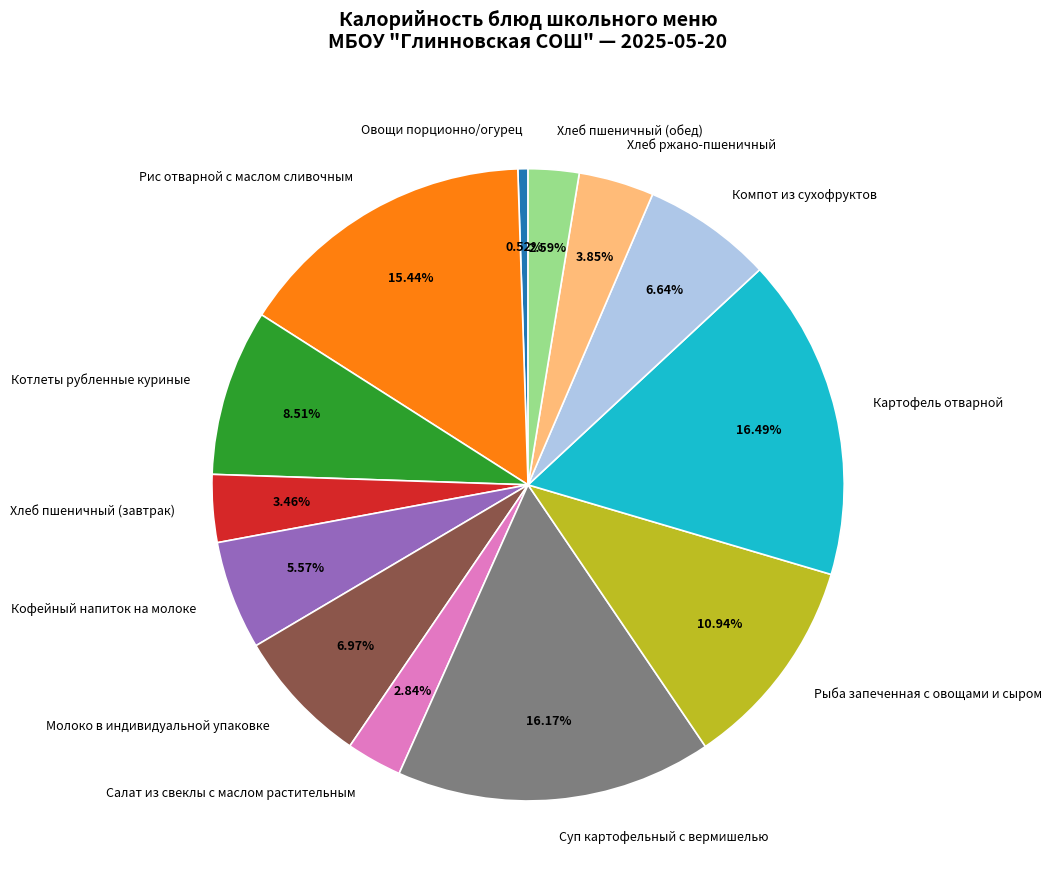

Combined, what portion of the pie is Рис отварной с маслом сливочным and Котлеты рубленные куриные?

24.0%